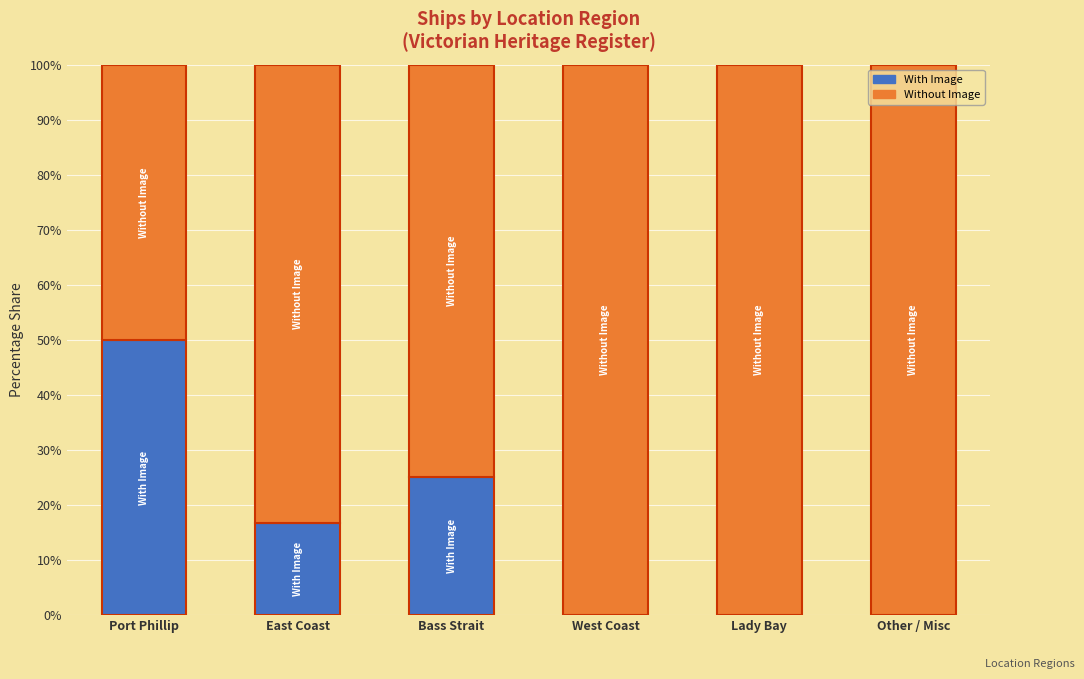

The With Image series shows 0.0 at Lady Bay. True or false?

True